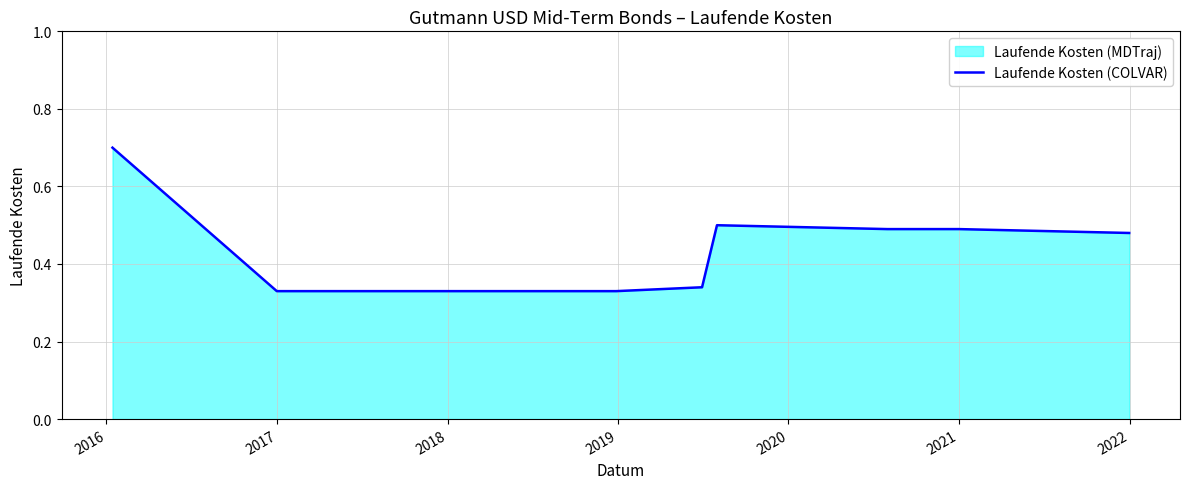

What is the difference between the maximum and second lowest values?

0.4